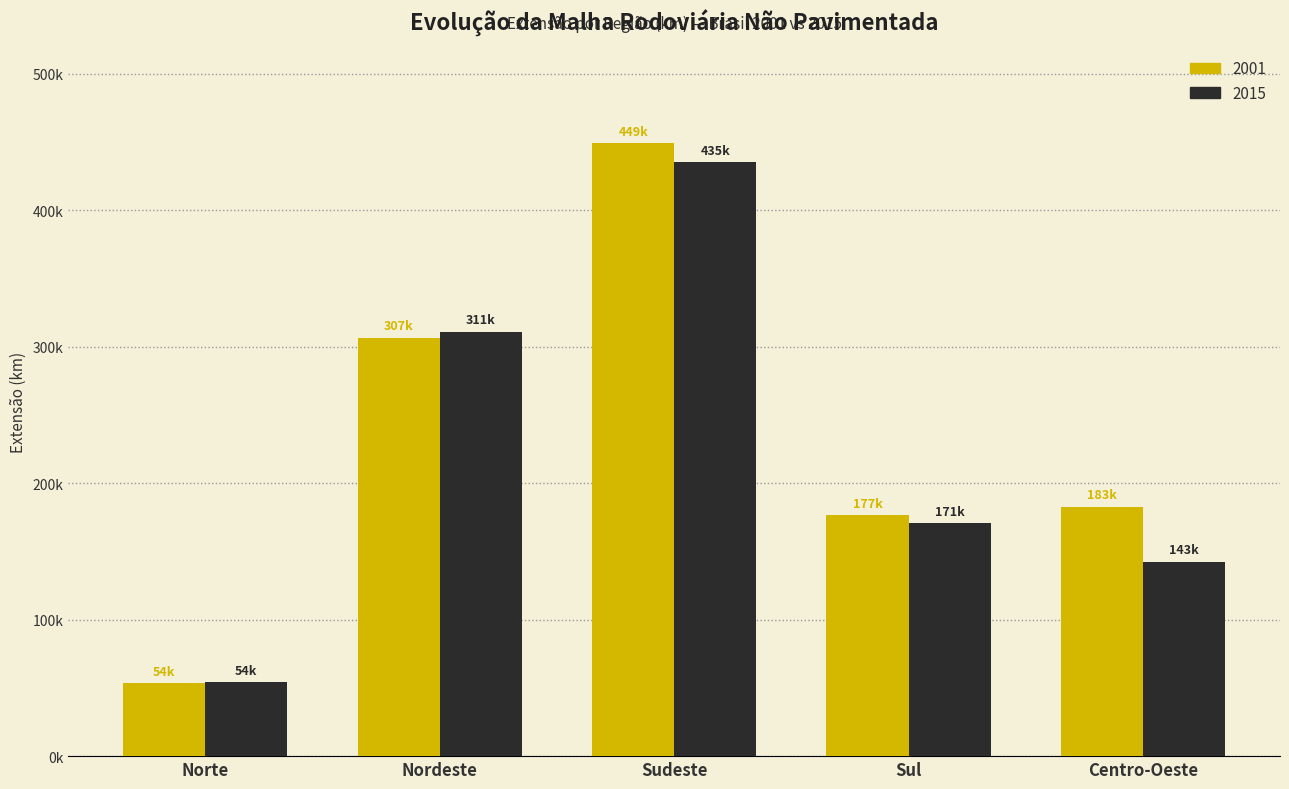

What are all the series names shown in the legend?

2001, 2015